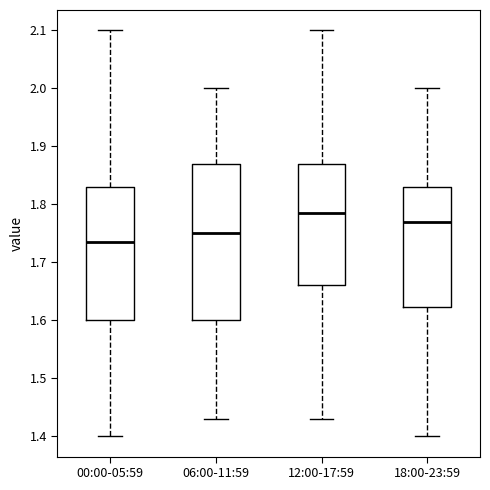

Which box is the tallest, from its lower edge to its upper edge?

06:00-11:59